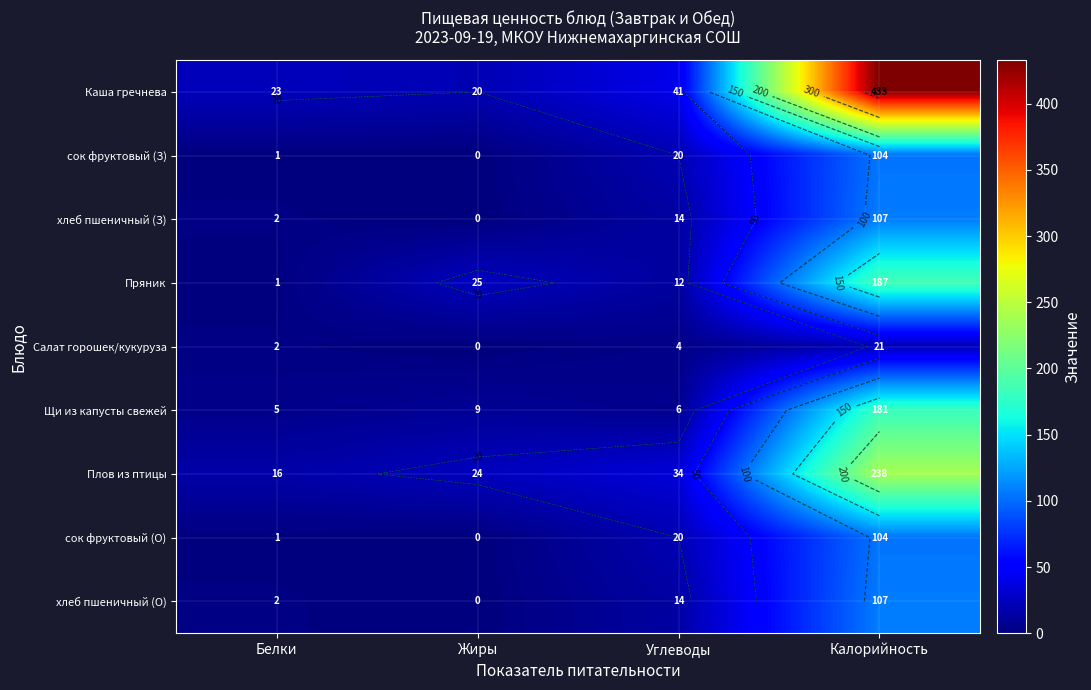

What is the sum of all Каша гречнева values?

517